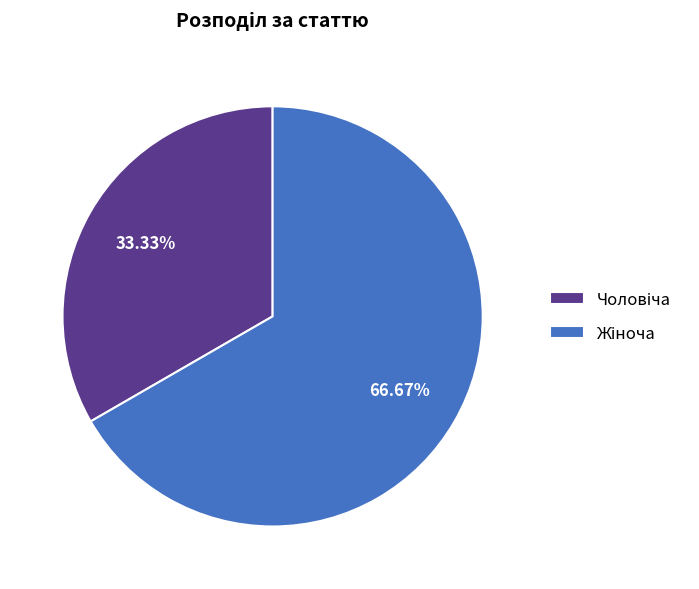

Does any single category account for the majority?

Yes